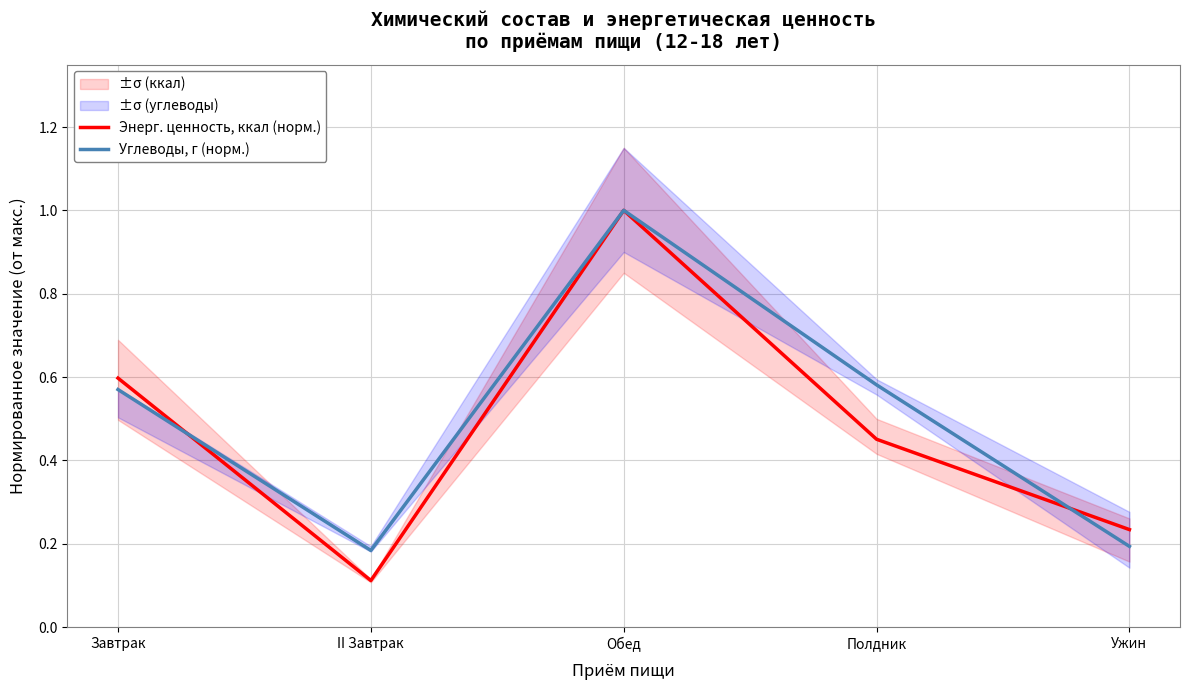

Is it true that Энерг. ценность, ккал (норм.) equals 0.1 at Ужин?

False